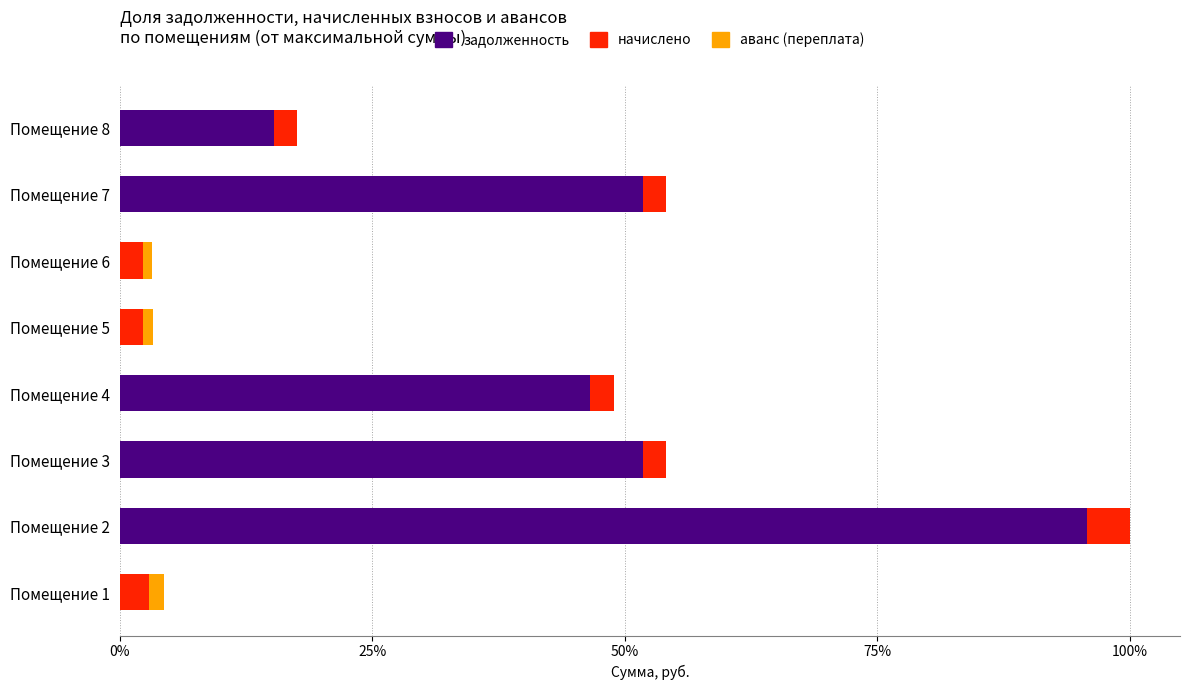

What is the difference between the maximum and minimum values in the задолженность series?

1.0